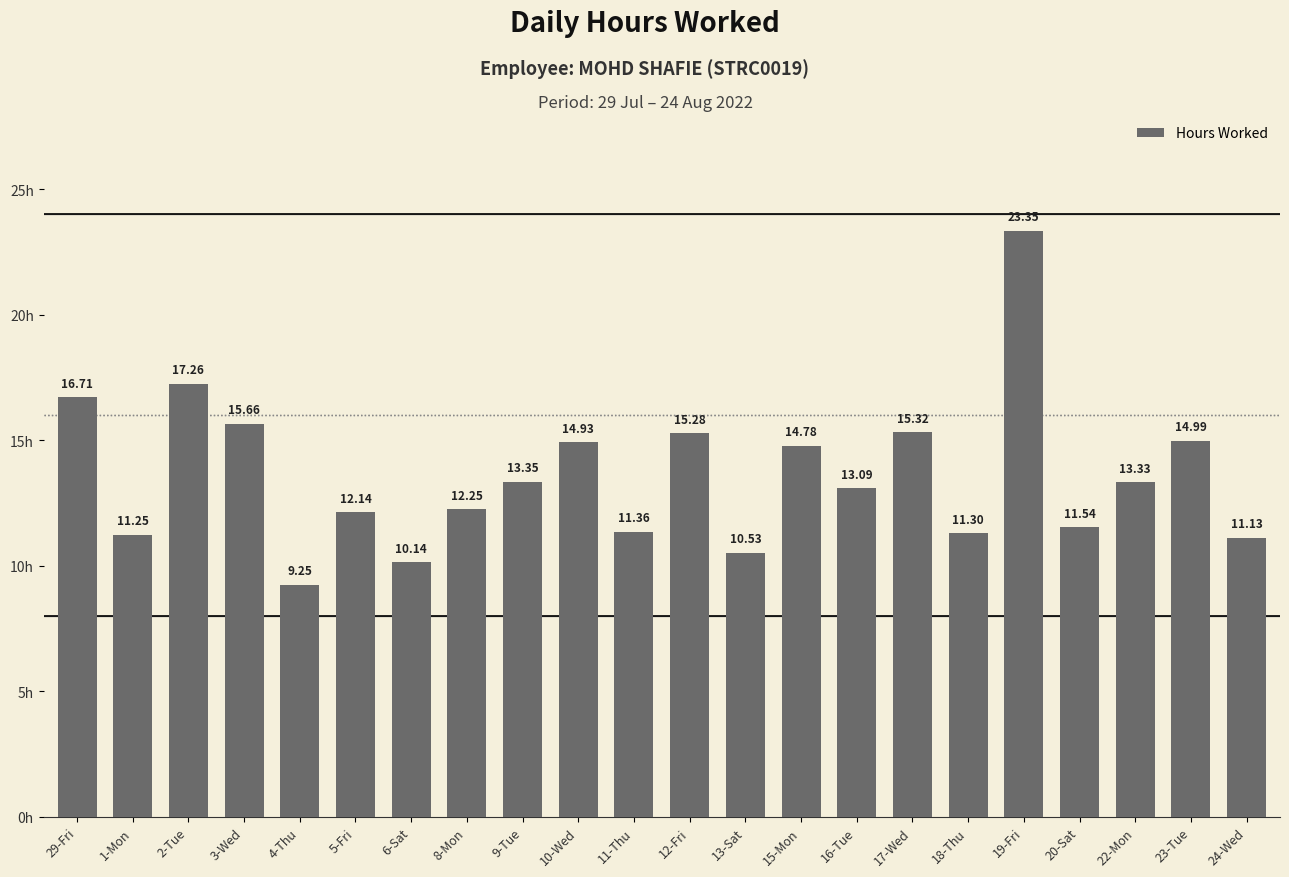

List the labels in order of value, smallest first.

4-Thu, 6-Sat, 13-Sat, 24-Wed, 1-Mon, 18-Thu, 11-Thu, 20-Sat, 5-Fri, 8-Mon, 16-Tue, 22-Mon, 9-Tue, 15-Mon, 10-Wed, 23-Tue, 12-Fri, 17-Wed, 3-Wed, 29-Fri, 2-Tue, 19-Fri